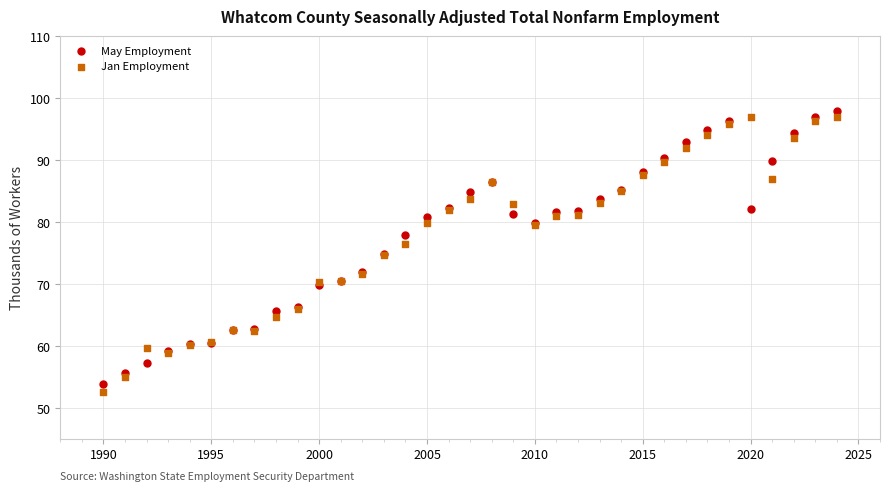

What is the X range (max minus min) for the scatter plot?

34.0